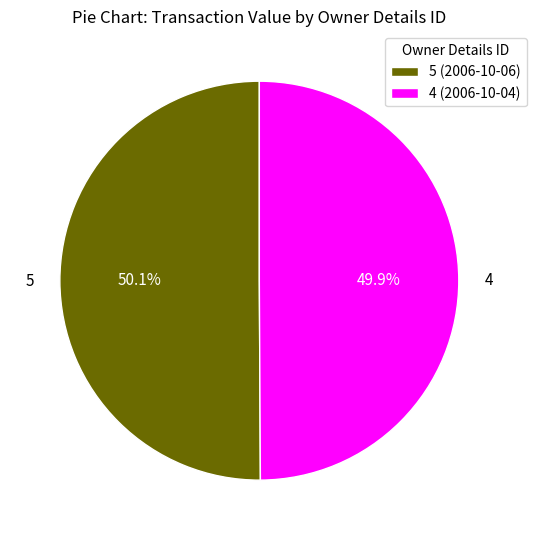

Is there a majority slice in this chart?

Yes